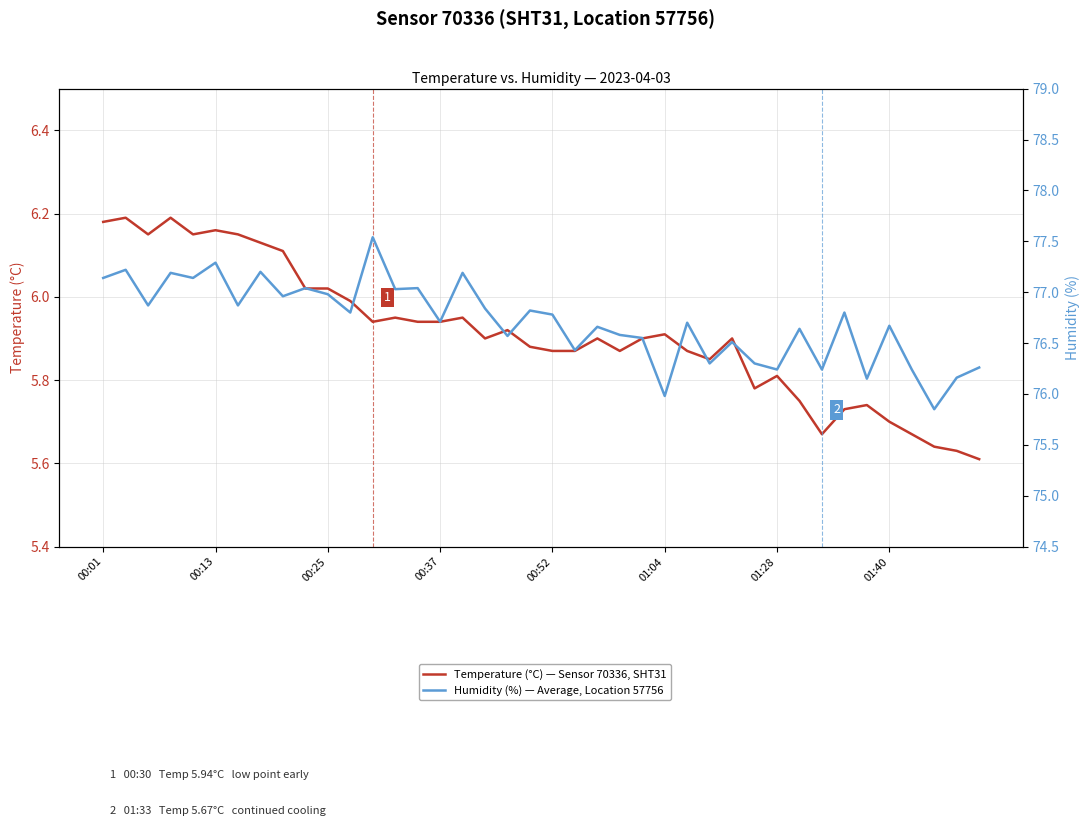

What is the value of the Temperature (°C) — Sensor 70336, SHT31 point at the 26th from the left?

5.9